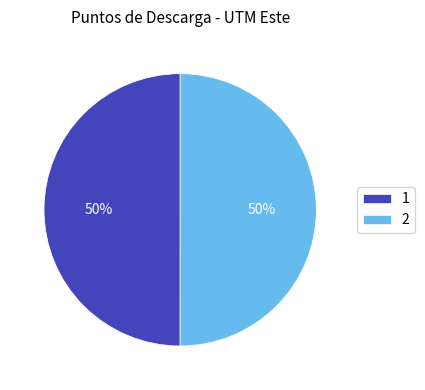

What percentage is the 1 slice, to the nearest percent?

50%